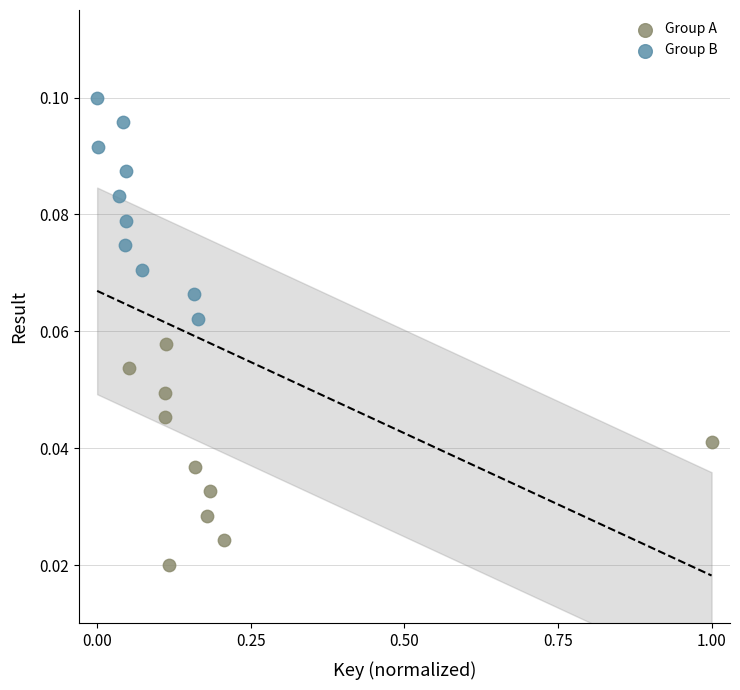

Which series contains the lowest Y value?

Group A